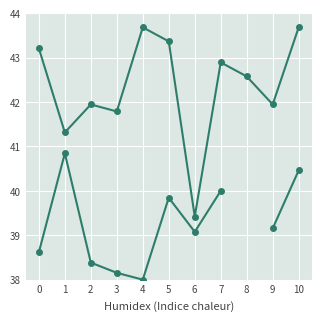

The value of publishingYear at 7 is 72.0. True or false?

False